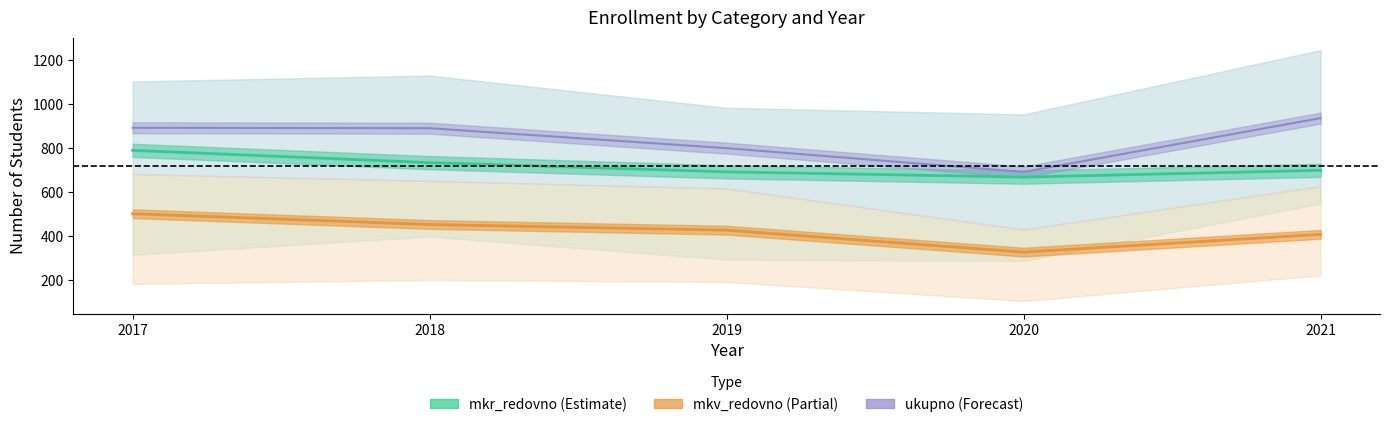

True or false: mkr_redovno has a value of 1166 at 2020.

False